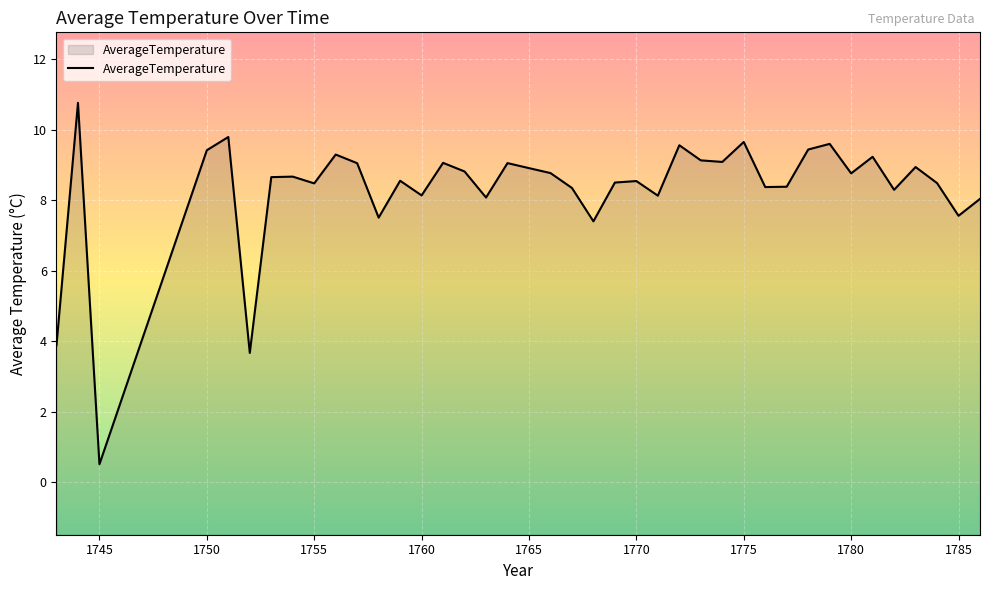

What is the difference between the maximum and minimum values?

10.3